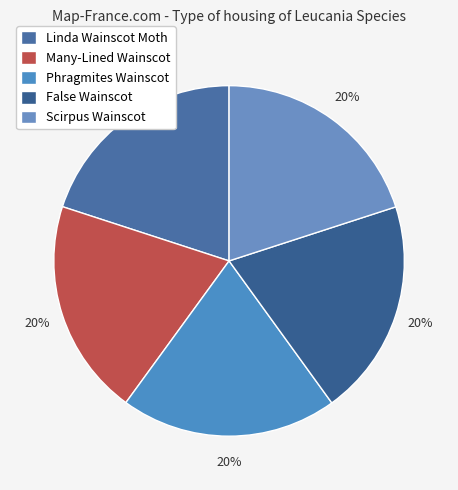

Rank the categories by value from lowest to highest.

Phragmites Wainscot, Linda Wainscot Moth, Many-Lined Wainscot, Scirpus Wainscot, False Wainscot